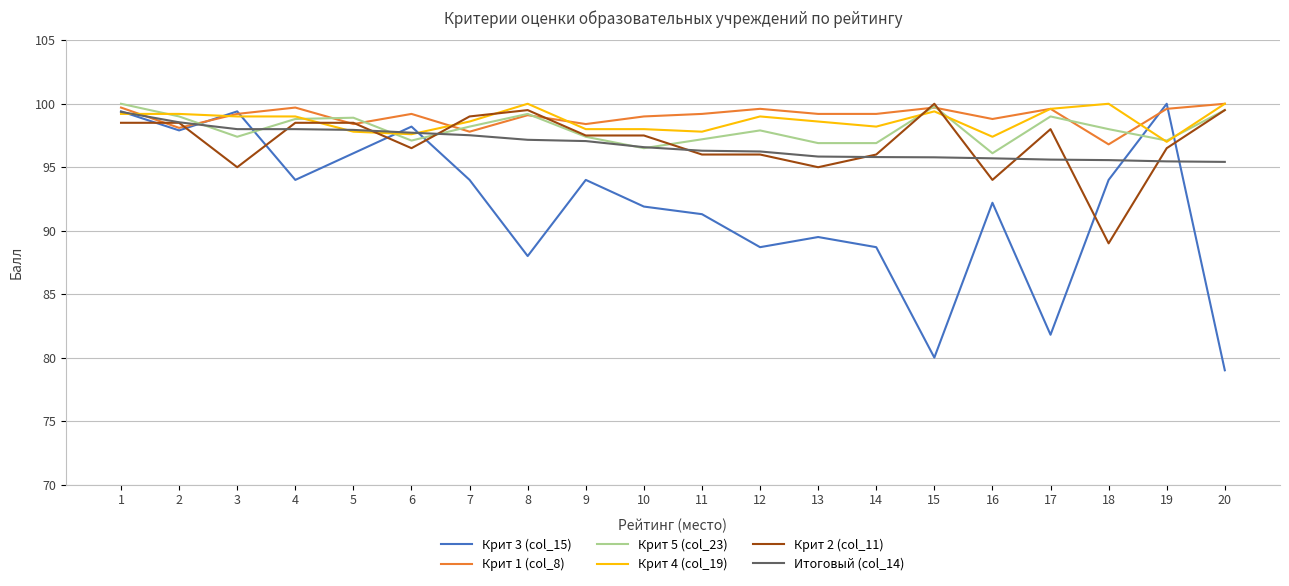

After their last crossing, which series has the higher values: Крит 3 (col_15) or Крит 5 (col_23)?

Крит 5 (col_23)